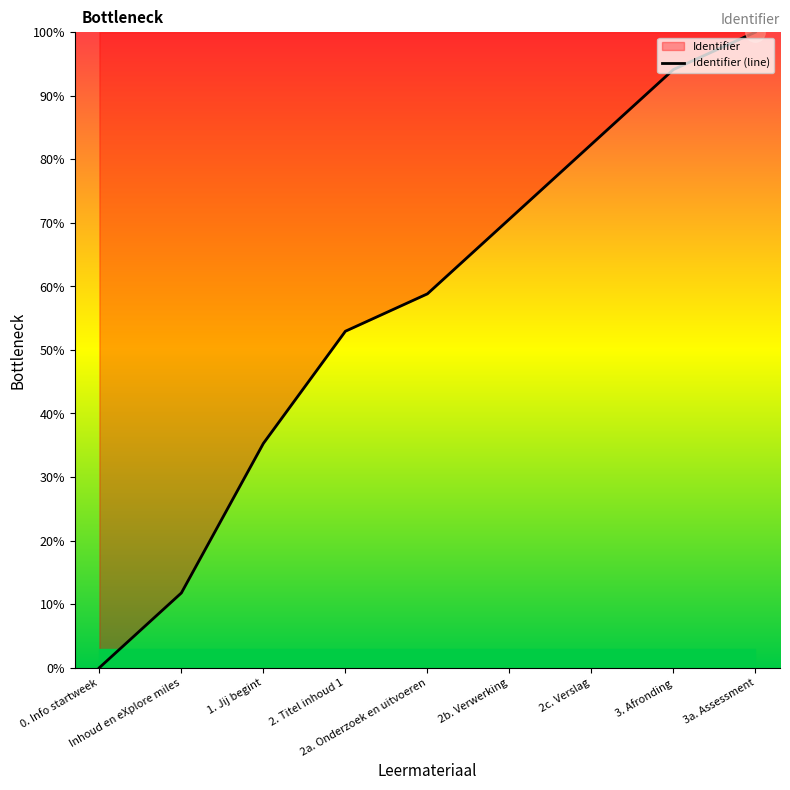

Rank the categories by value from lowest to highest.

0. Info startweek, Inhoud en eXplore miles, 1. Jij begint, 2. Titel inhoud 1, 2a. Onderzoek en uitvoeren, 2b. Verwerking, 2c. Verslag, 3. Afronding, 3a. Assessment